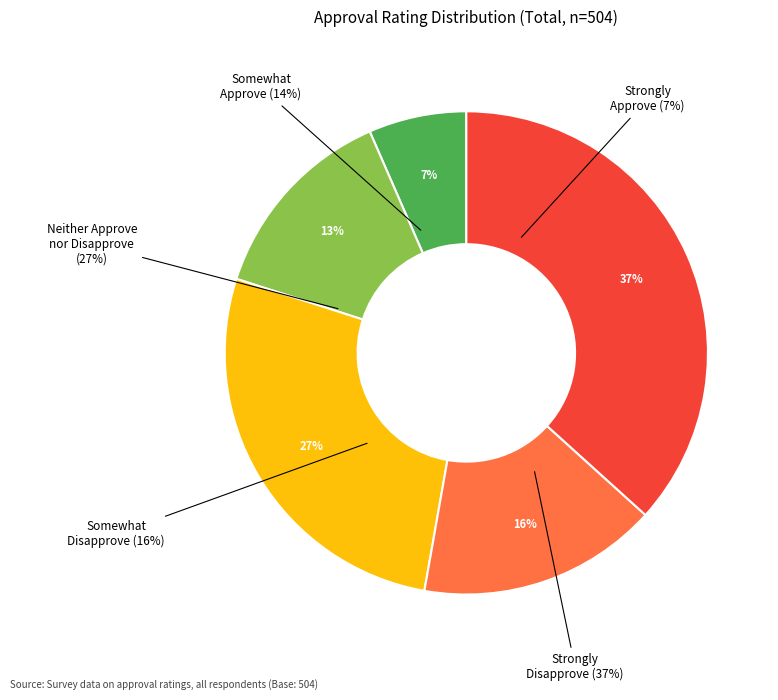

Combined, do Somewhat Approve and Strongly Disapprove account for over 50%?

Yes